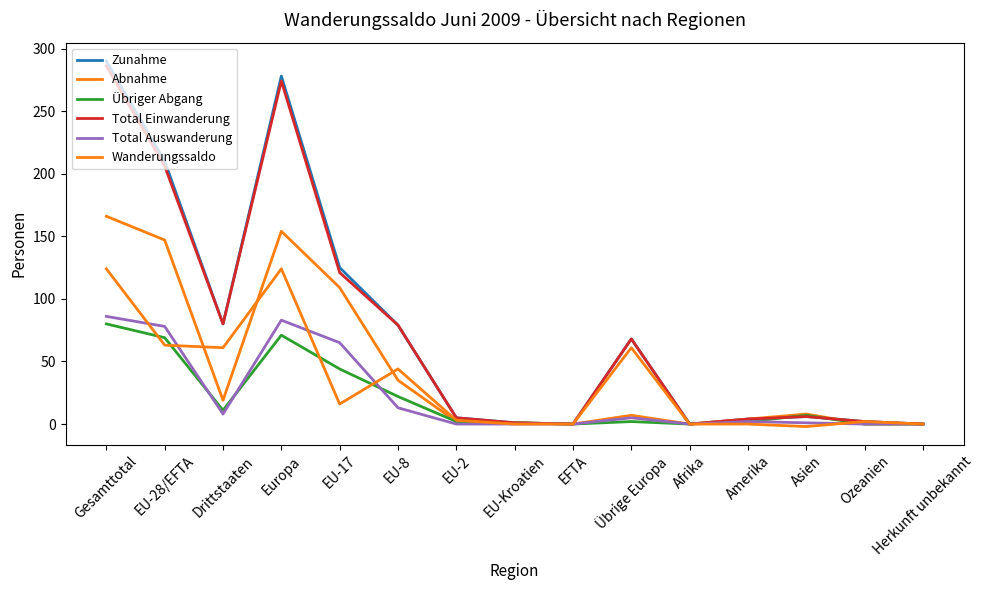

How many lines are shown in the chart?

6